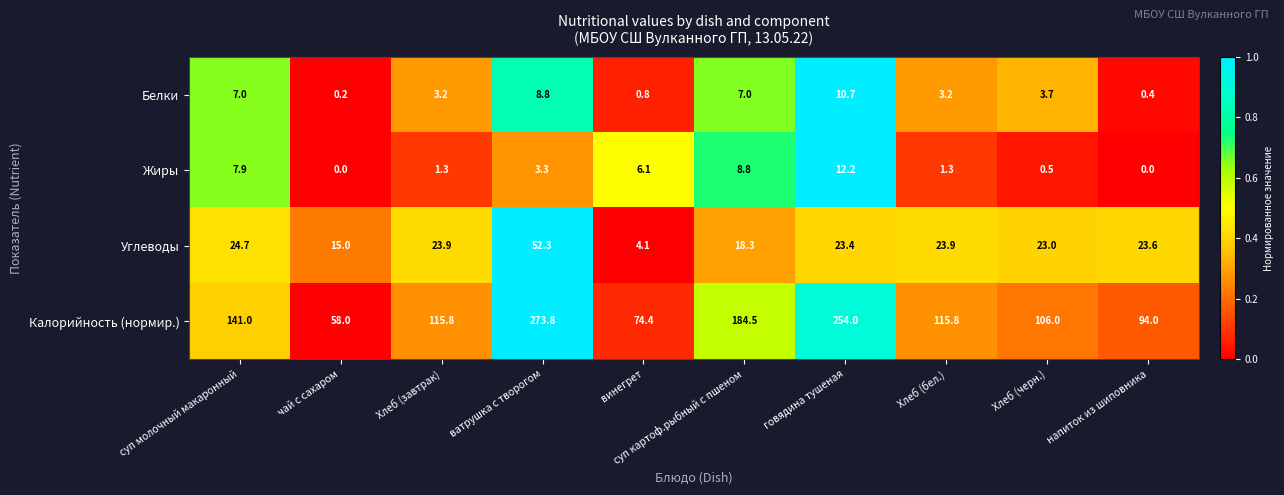

At which category is the sum across all series the highest?

ватрушка с творогом